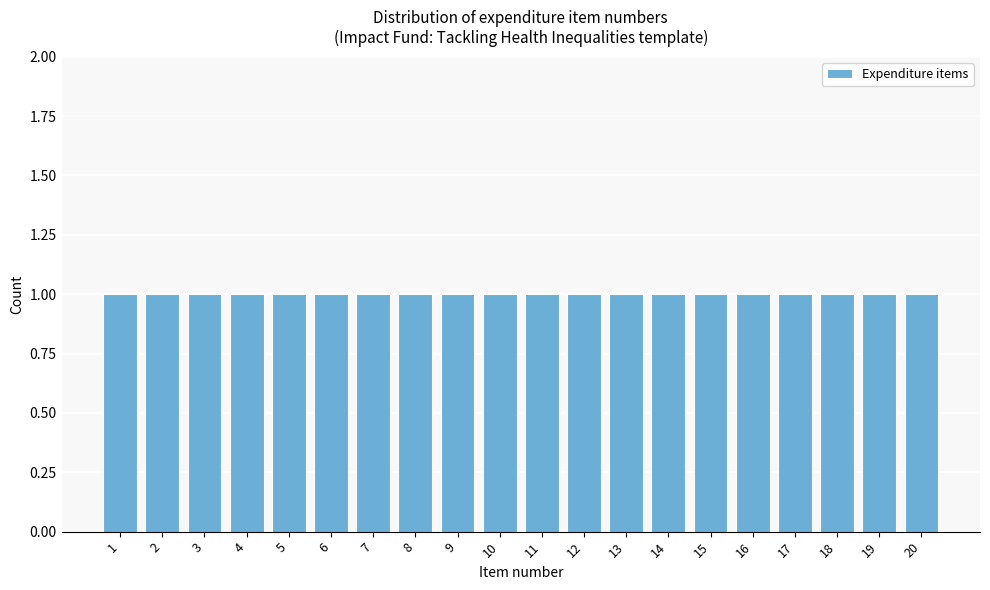

Reading left to right, list every bar in this chart as the range it spans on the x-axis followed by its height. The values are not printed on the chart, so give them approximately, as read against the axis.

0.5 to 1.5: 1
1.5 to 2.5: 1
2.5 to 3.5: 1
3.5 to 4.5: 1
4.5 to 5.5: 1
5.5 to 6.5: 1
6.5 to 7.5: 1
7.5 to 8.5: 1
8.5 to 9.5: 1
9.5 to 10.5: 1
10.5 to 11.5: 1
11.5 to 12.5: 1
12.5 to 13.5: 1
13.5 to 14.5: 1
14.5 to 15.5: 1
15.5 to 16.5: 1
16.5 to 17.5: 1
17.5 to 18.5: 1
18.5 to 19.5: 1
19.5 to 20.5: 1